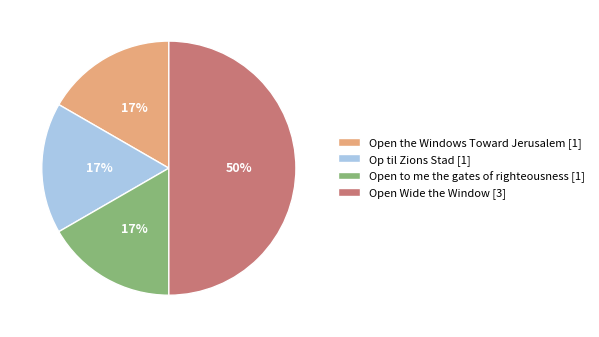

Count the number of slices in the pie.

4